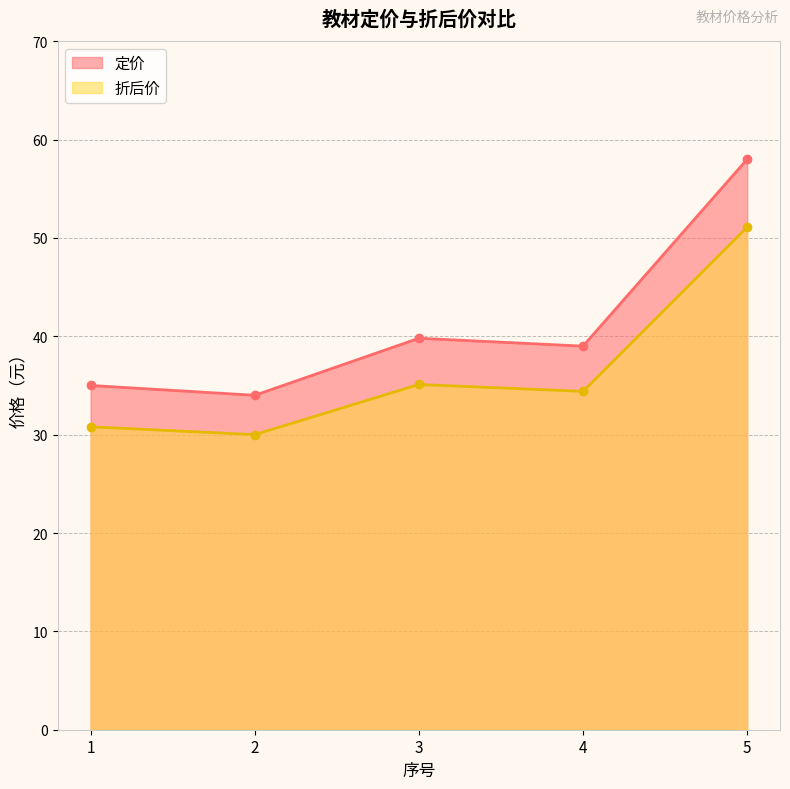

Is it true that 定价 equals 96.0 at 5?

False